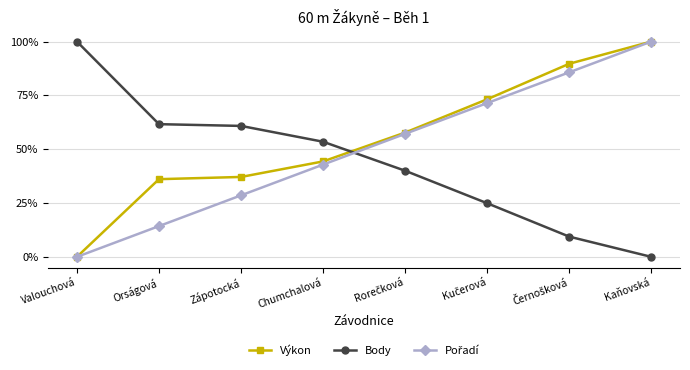

Does the chart have visible grid lines?

Yes